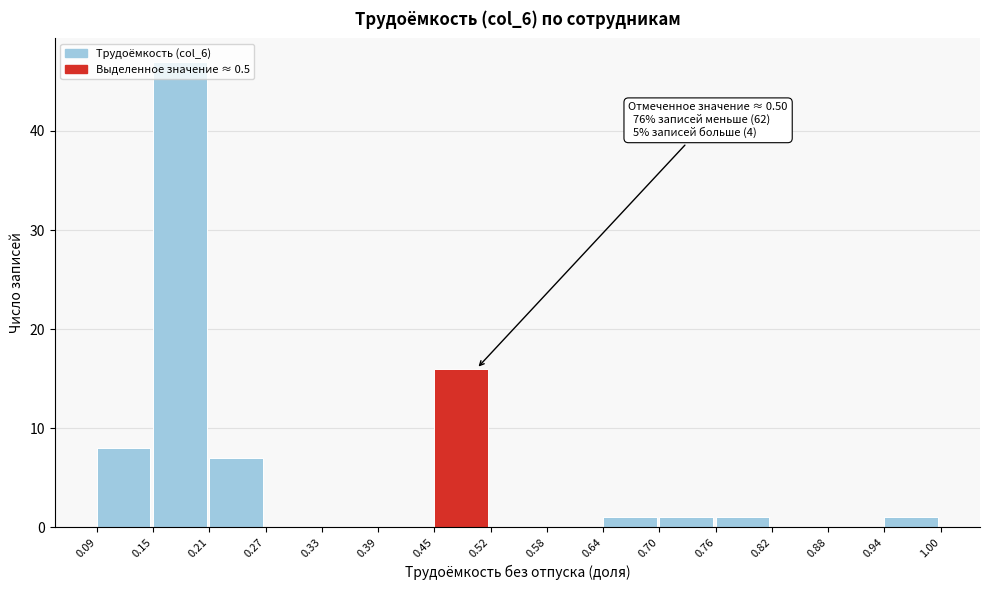

Over which range of the x-axis is the bar tallest?

0.15 to 0.21